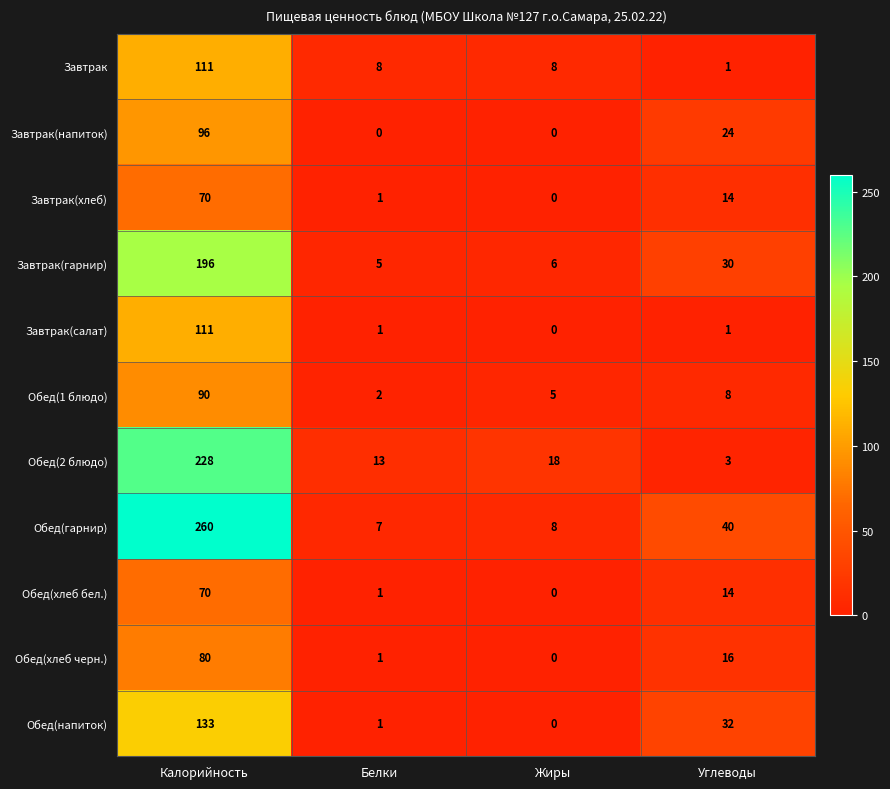

List the labels in order of Завтрак(хлеб) value, smallest first.

Жиры, Белки, Углеводы, Калорийность